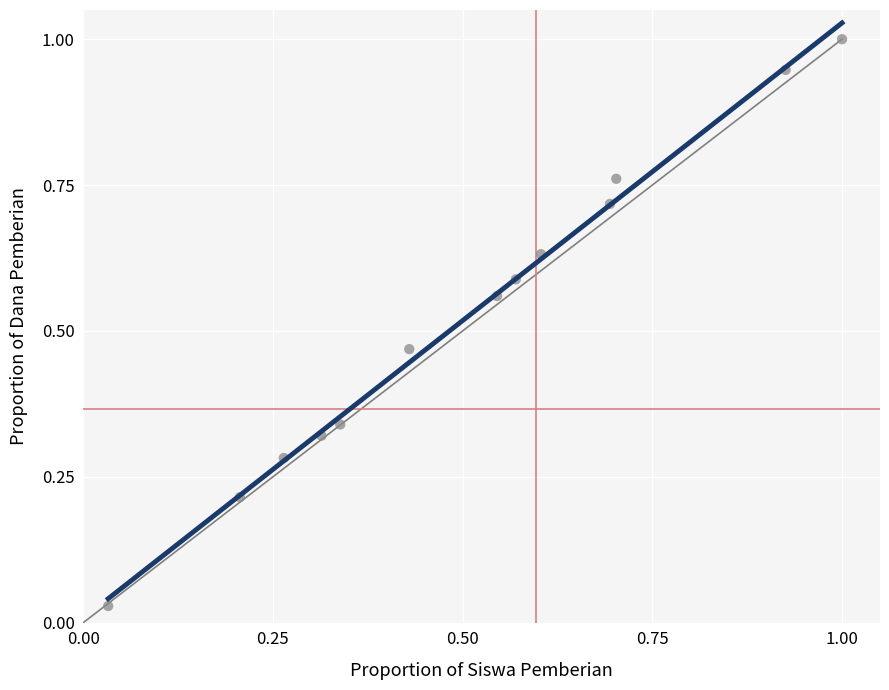

What is the range of X values (max minus min)?

1.0